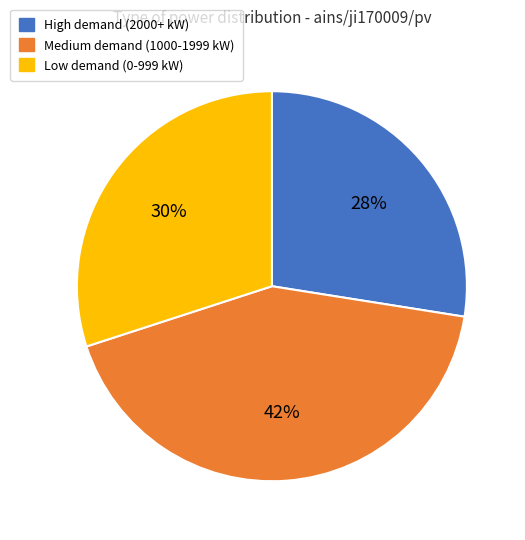

Which has a higher value, Low demand (0-999 kW) or Medium demand (1000-1999 kW)?

Medium demand (1000-1999 kW)